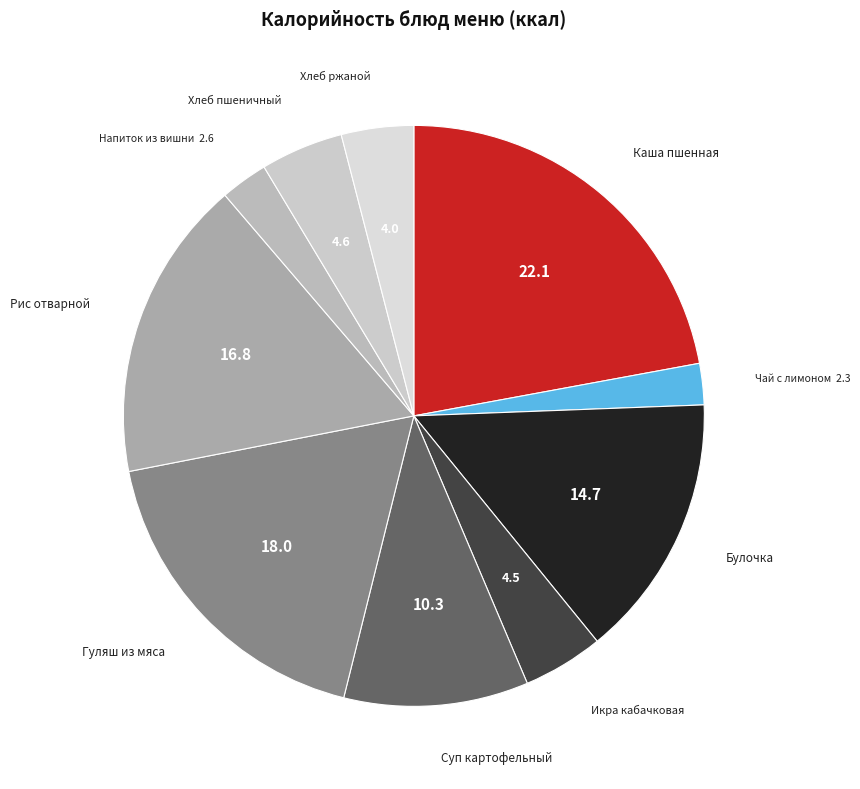

The Хлеб пшеничный slice represents 14% of the pie. True or false?

False